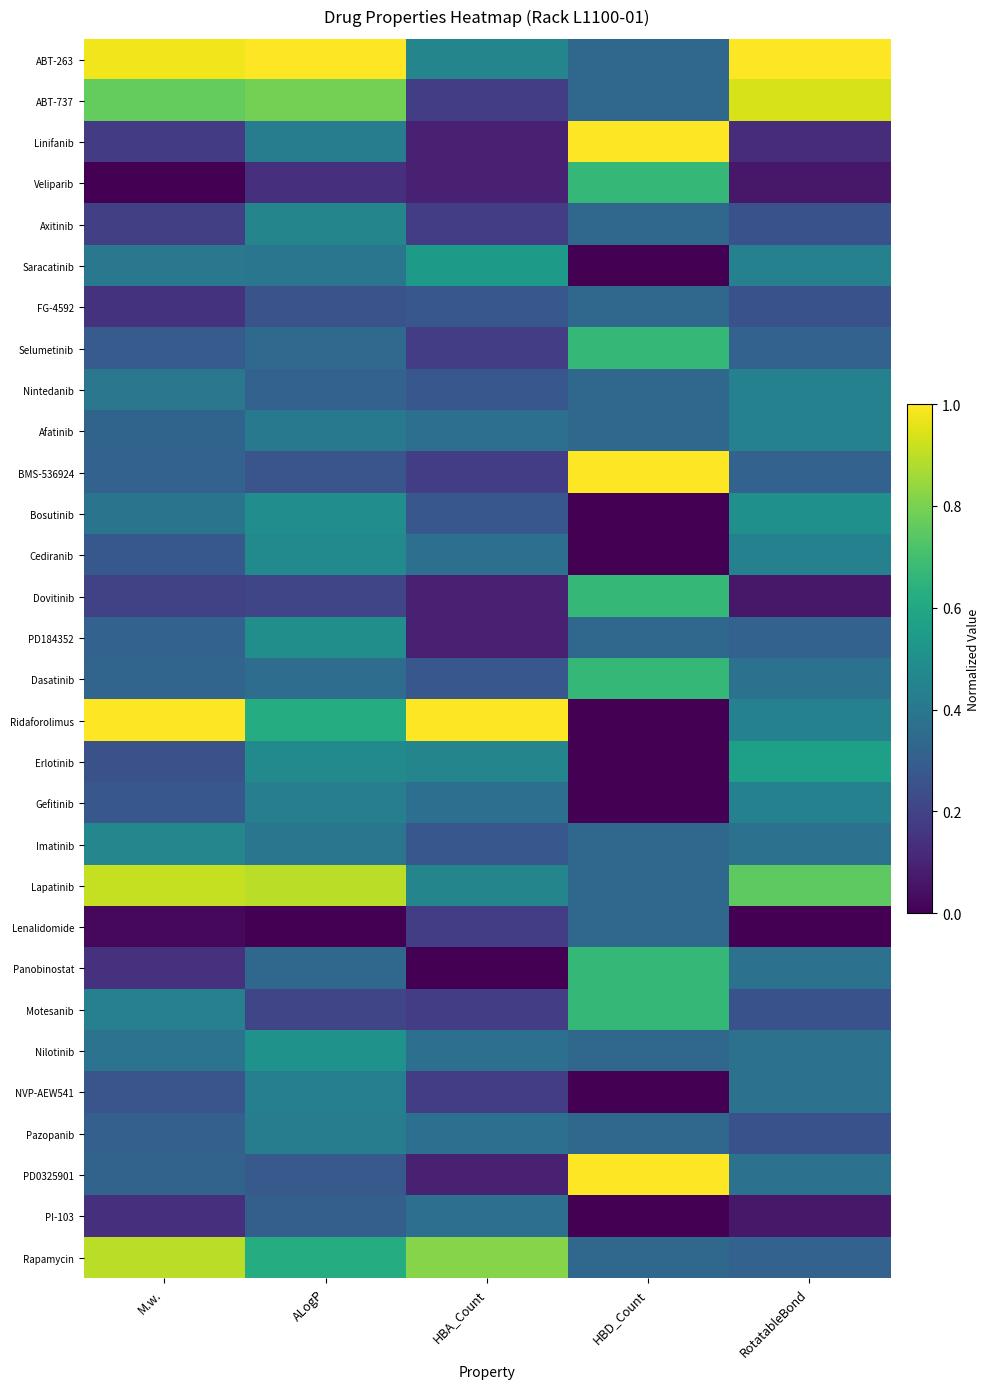

At how many categories does at least one series exceed 0?

5